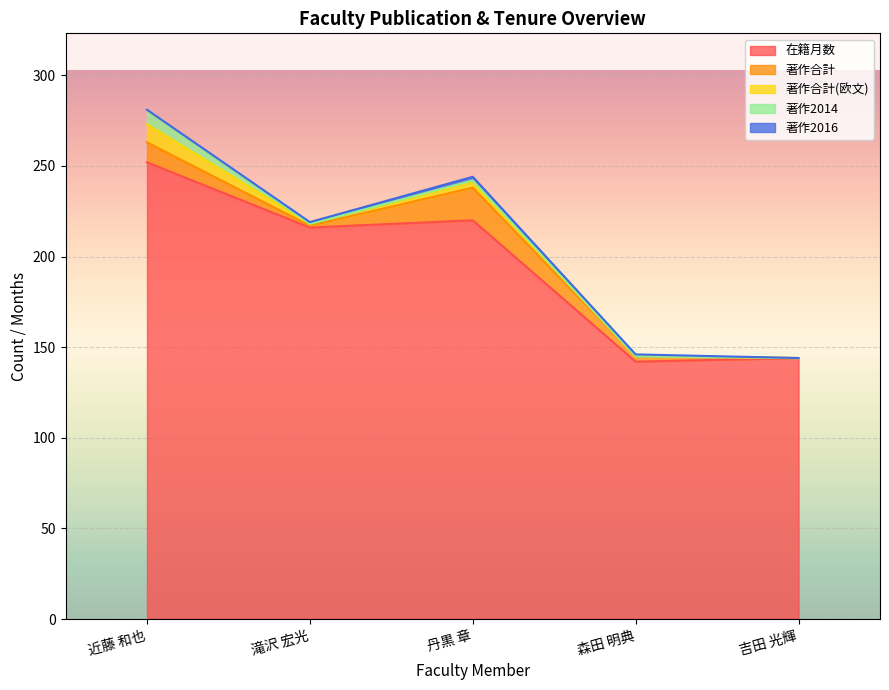

List the labels in order of 著作2016 value, smallest first.

近藤 和也, 吉田 光輝, 滝沢 宏光, 森田 明典, 丹黒 章